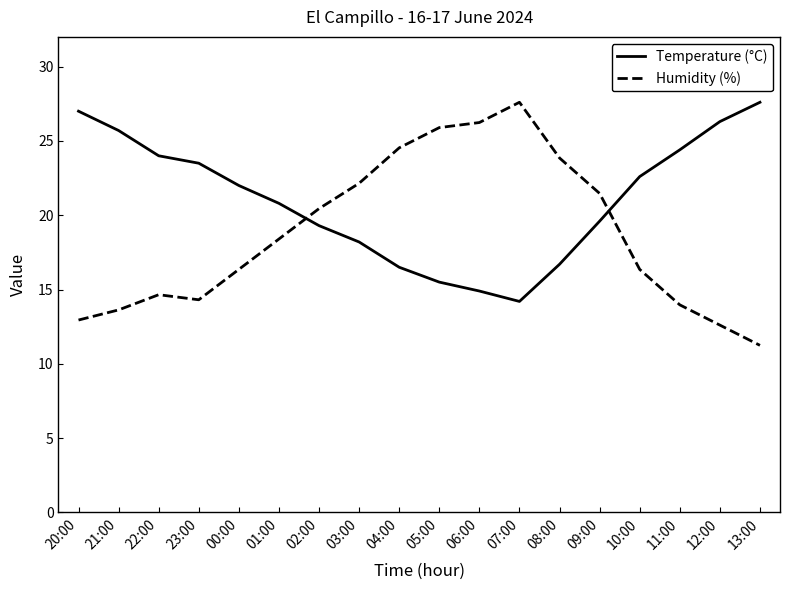

The value of Temperature (°C) at 08:00 is 16.7. True or false?

True